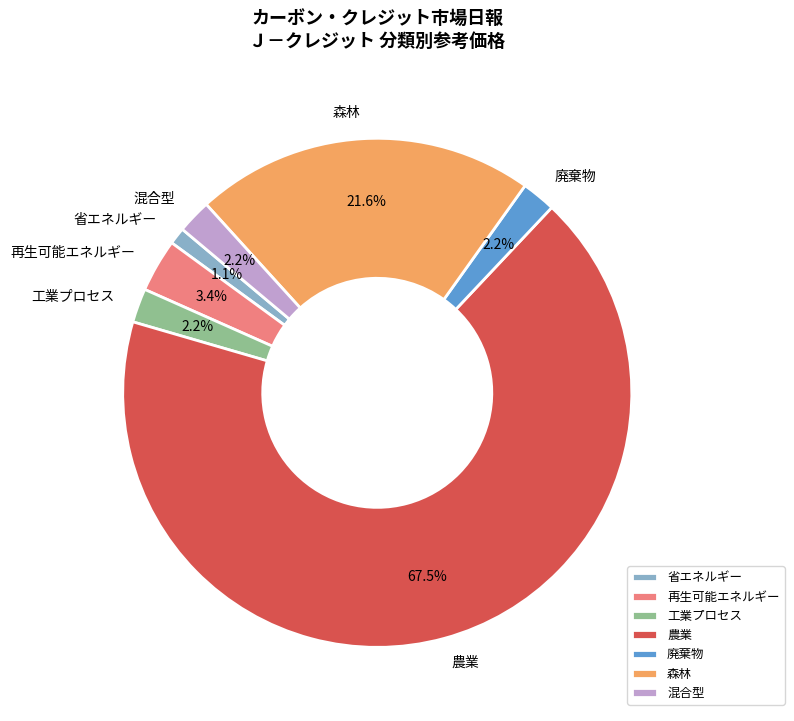

To the nearest percent, what is the average slice percentage?

14%